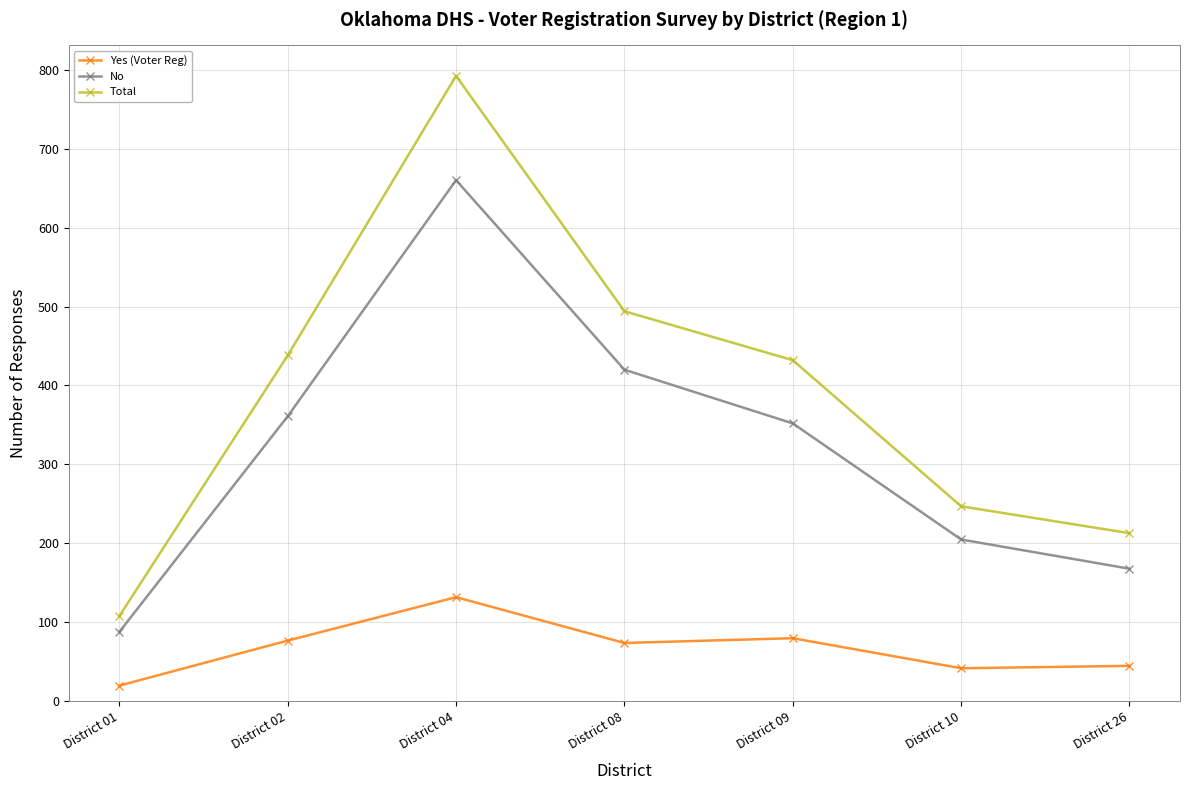

What is the difference between the maximum and minimum values in the Total series?

684